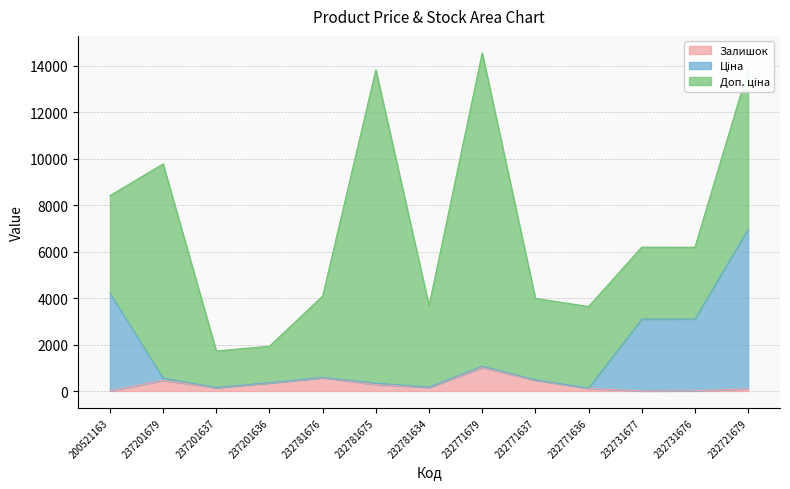

True or false: Ціна and Залишок cross at least once.

False